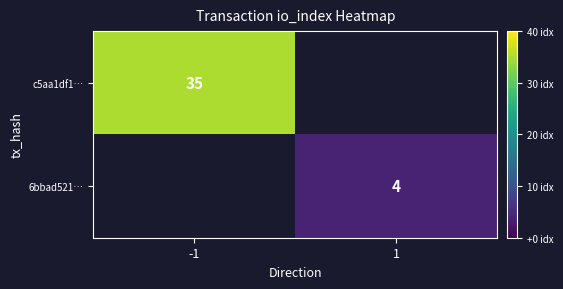

True or false: c5aa1df1… has a value of 35 at -1.

True